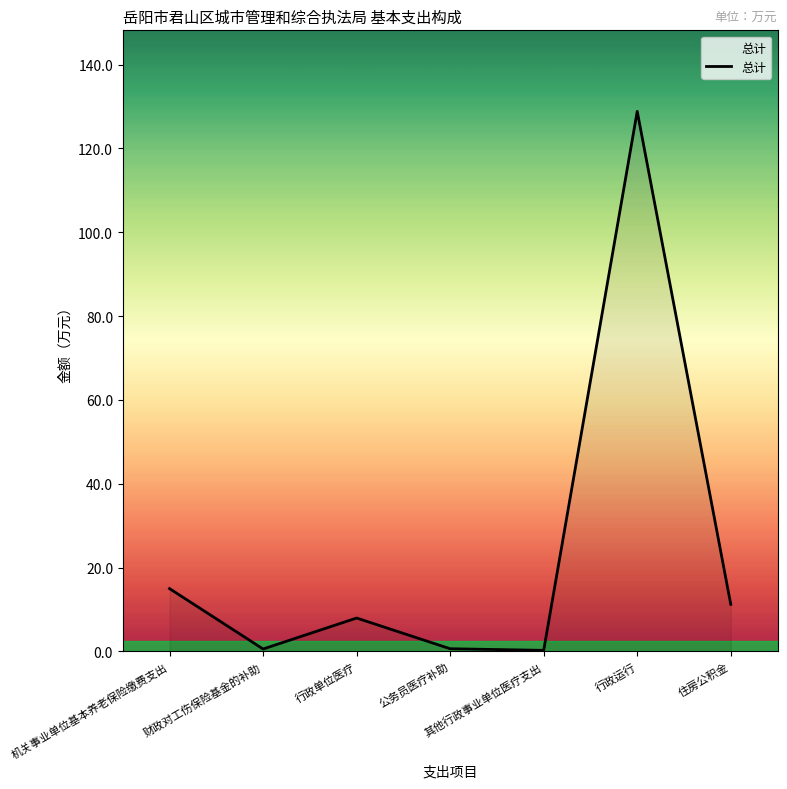

True or false: the data shows 0.6 at 公务员医疗补助.

True